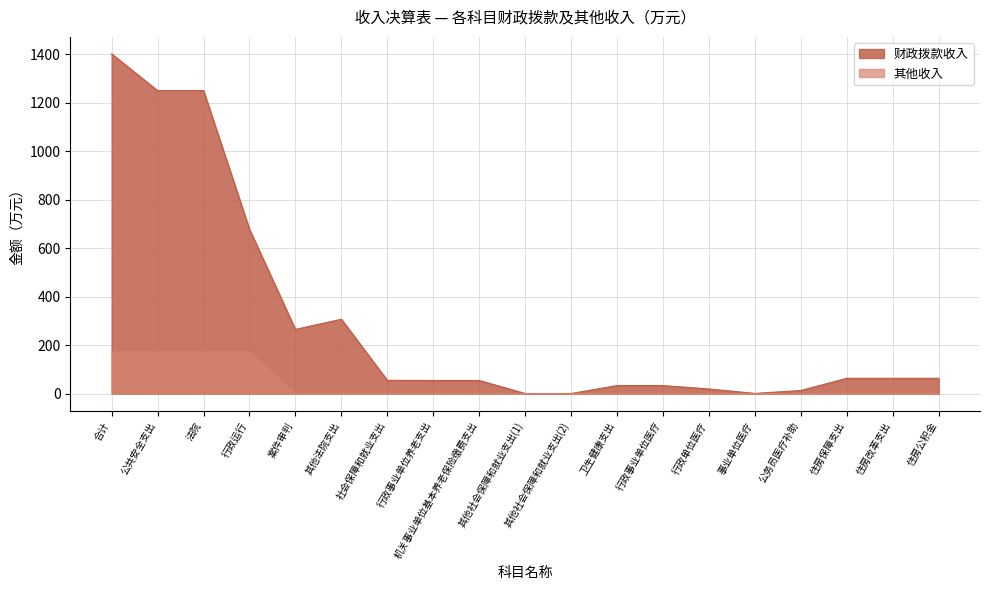

Reading right to left, what are all the values shown in this chart?

财政拨款收入: 住房公积金=63.3	住房改革支出=63.3	住房保障支出=63.3	公务员医疗补助=13.0	事业单位医疗=1.0	行政单位医疗=19.3	行政事业单位医疗=33.2	卫生健康支出=33.2	其他社会保障和就业支出(2)=0.6	其他社会保障和就业支出(1)=0.6	机关事业单位基本养老保险缴费支出=54.4	行政事业单位养老支出=54.4	社会保障和就业支出=55.0	其他法院支出=307.0	案件审判=265.0	行政运行=678.1	法院=1250.1	公共安全支出=1250.1	合计=1401.6
其他收入: 住房公积金=0.0	住房改革支出=0.0	住房保障支出=0.0	公务员医疗补助=0.0	事业单位医疗=0.0	行政单位医疗=0.0	行政事业单位医疗=0.0	卫生健康支出=0.0	其他社会保障和就业支出(2)=0.0	其他社会保障和就业支出(1)=0.0	机关事业单位基本养老保险缴费支出=0.0	行政事业单位养老支出=0.0	社会保障和就业支出=0.0	其他法院支出=0.0	案件审判=0.0	行政运行=171.3	法院=171.3	公共安全支出=171.3	合计=171.3